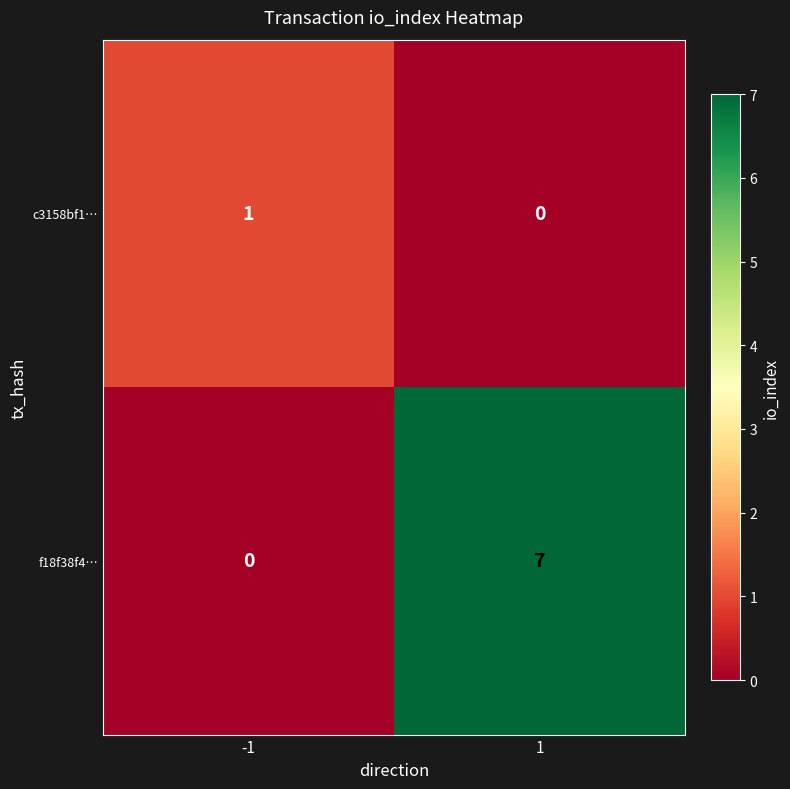

What is the average value of the f18f38f4… series?

4